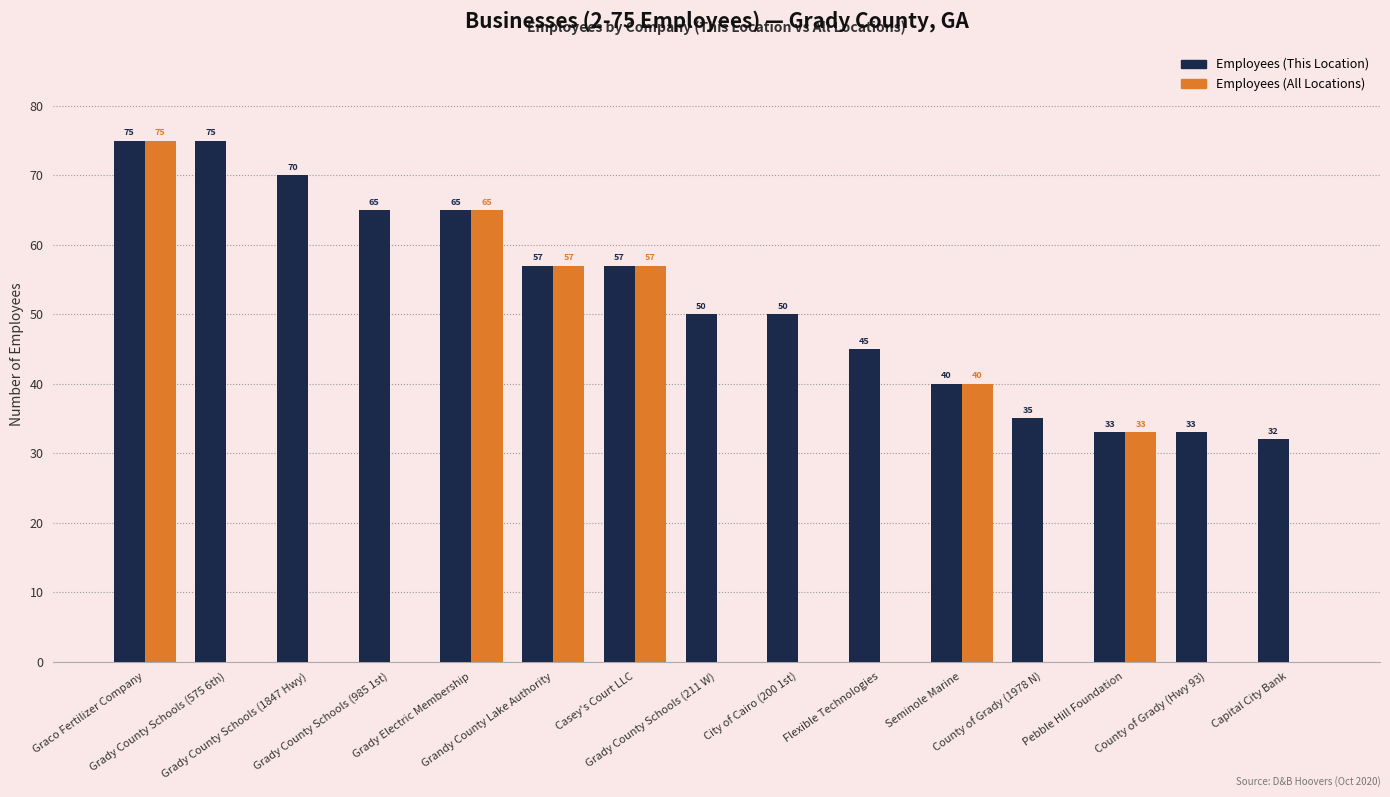

Reading left to right, transcribe all the data shown in this chart.

Employees (This Location): Graco Fertilizer Company=75	Grady County Schools (575 6th)=75	Grady County Schools (1847 Hwy)=70	Grady County Schools (985 1st)=65	Grady Electric Membership=65	Grandy County Lake Authority=57	Casey's Court LLC=57	Grady County Schools (211 W)=50	City of Cairo (200 1st)=50	Flexible Technologies=45	Seminole Marine=40	County of Grady (1978 N)=35	Pebble Hill Foundation=33	County of Grady (Hwy 93)=33	Capital City Bank=32
Employees (All Locations): Graco Fertilizer Company=75	Grady County Schools (575 6th)=0	Grady County Schools (1847 Hwy)=0	Grady County Schools (985 1st)=0	Grady Electric Membership=65	Grandy County Lake Authority=57	Casey's Court LLC=57	Grady County Schools (211 W)=0	City of Cairo (200 1st)=0	Flexible Technologies=0	Seminole Marine=40	County of Grady (1978 N)=0	Pebble Hill Foundation=33	County of Grady (Hwy 93)=0	Capital City Bank=0